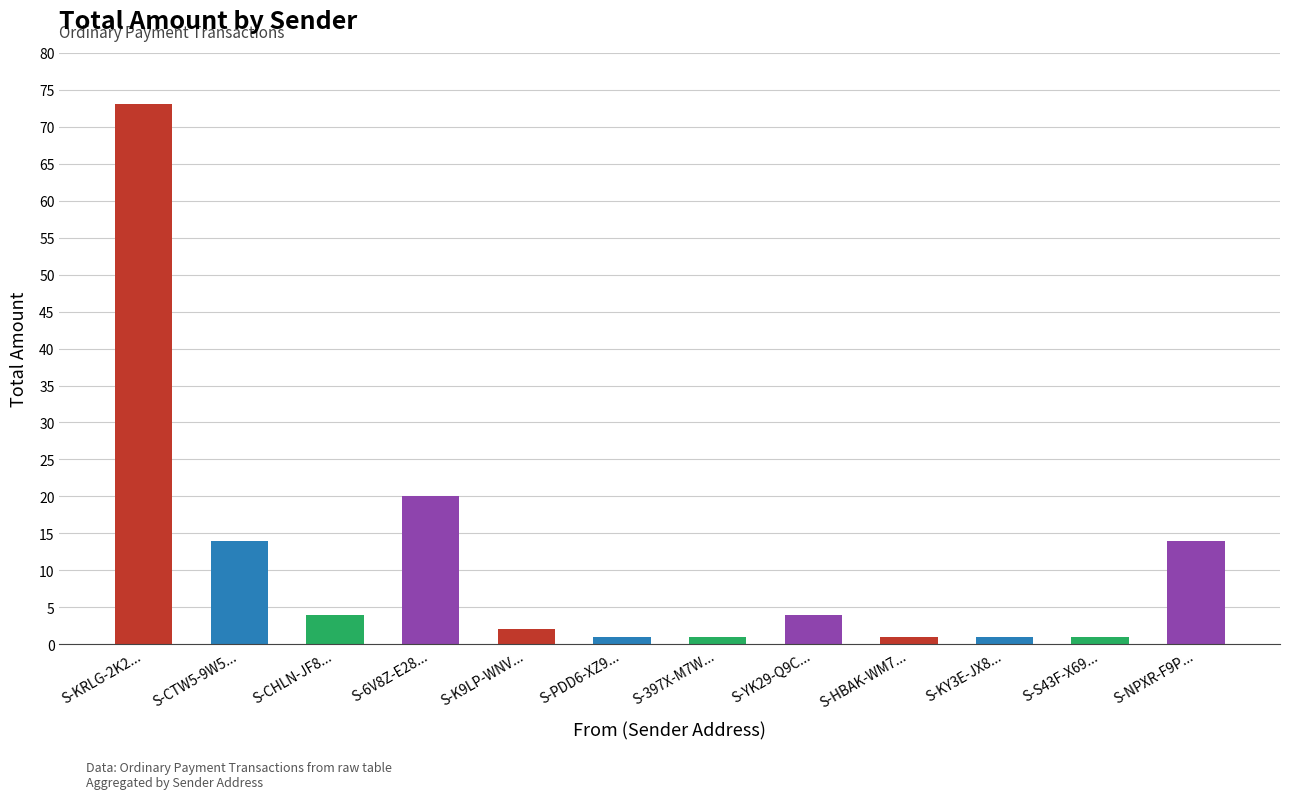

Where is the data nearest to the value 37?

S-6V8Z-E28...